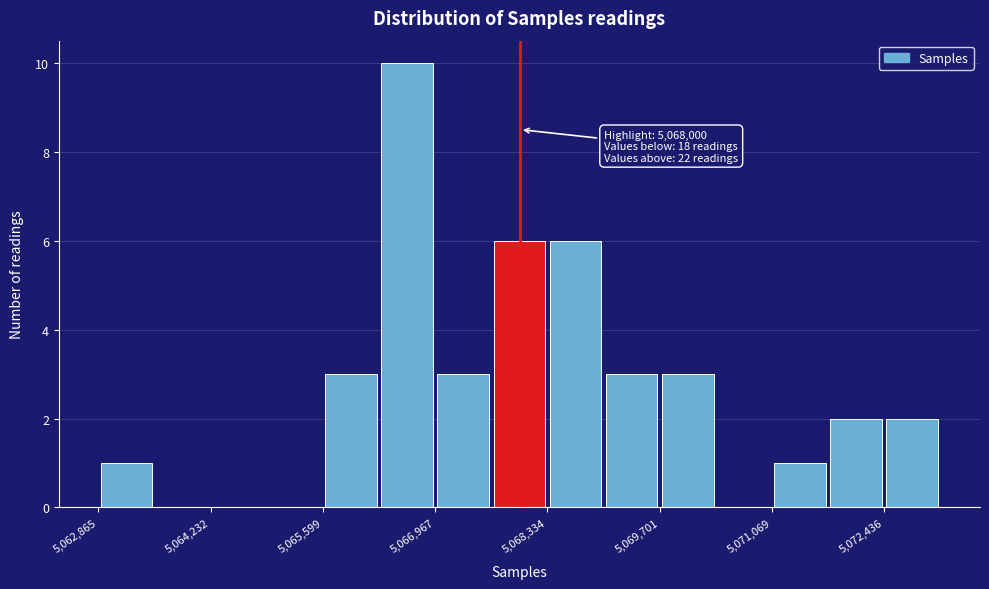

Around what value on the x-axis is the tallest bar? Give the approximate position of its centre, as read against the axis.

5066600